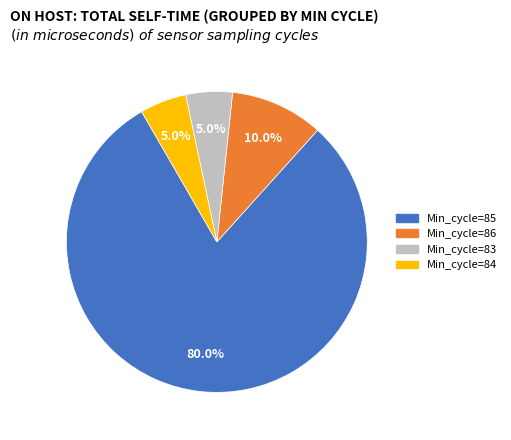

What is the majority slice?

Min_cycle=85